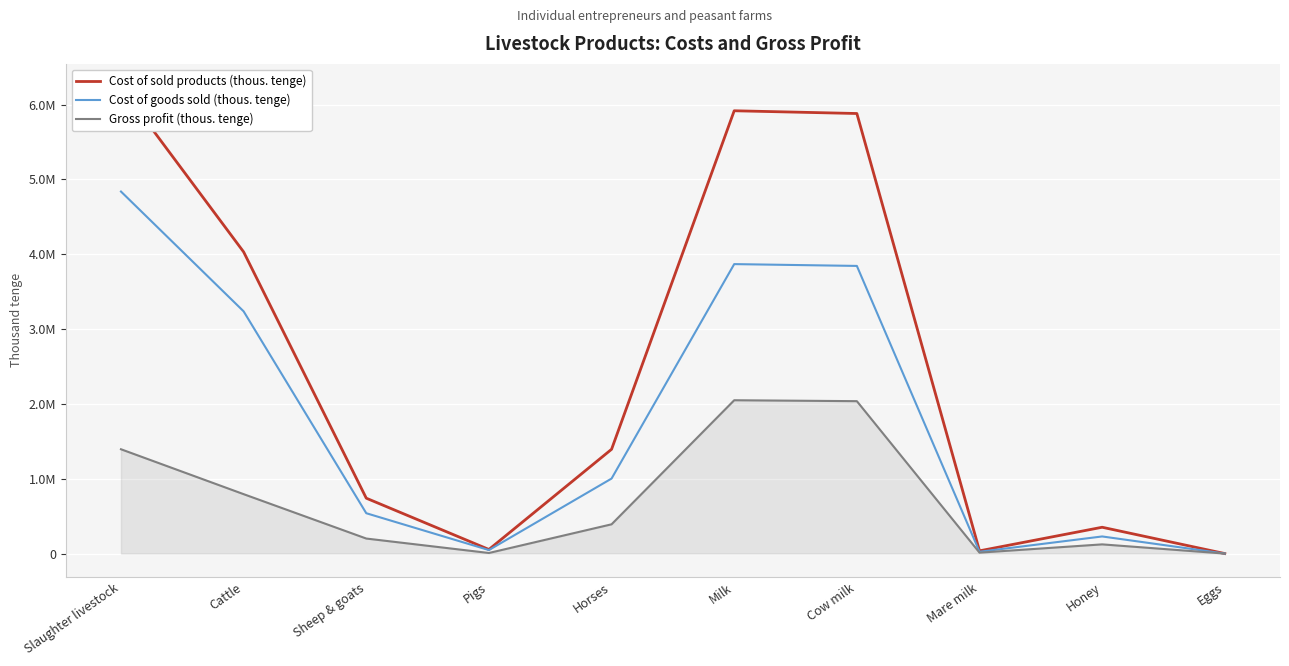

The value of Cost of goods sold (thous. tenge) at Sheep & goats is 224439. True or false?

False